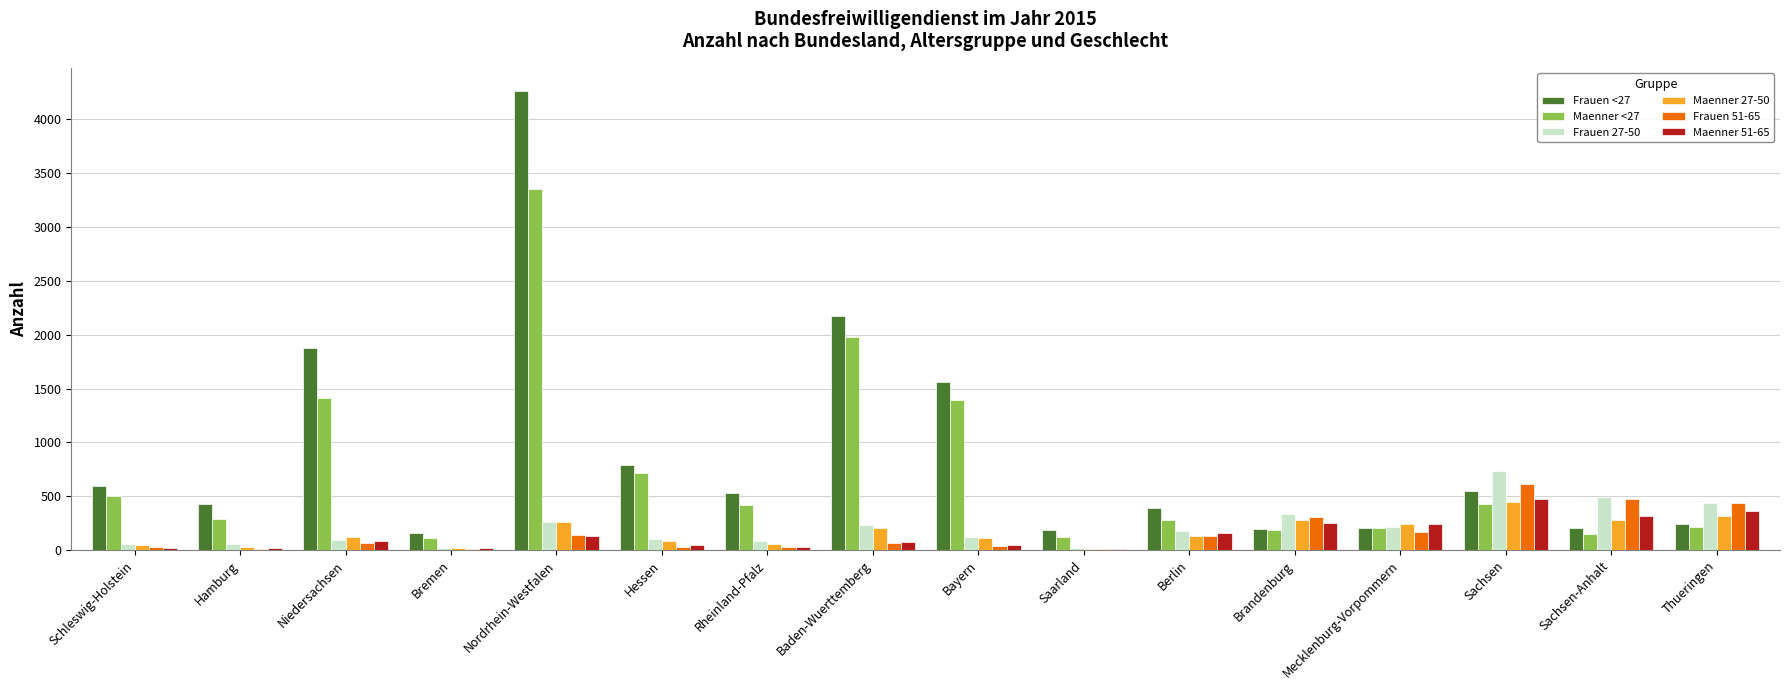

Is the value of Frauen 27-50 at Brandenburg greater than the value of Maenner 27-50 at Berlin?

Yes